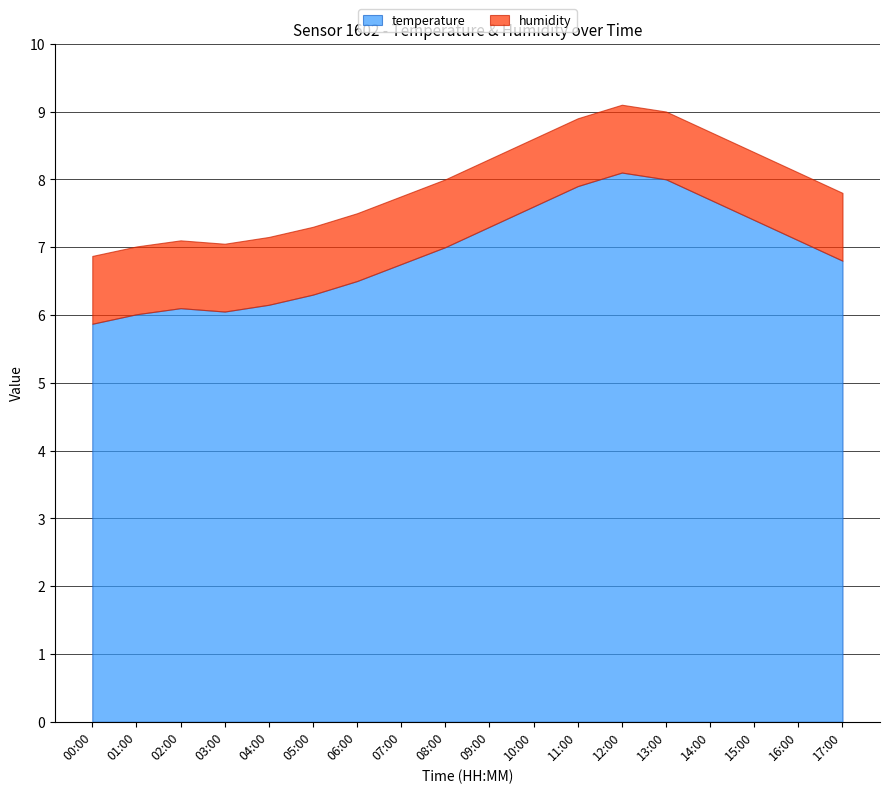

Which series has the largest total across all categories?

temperature